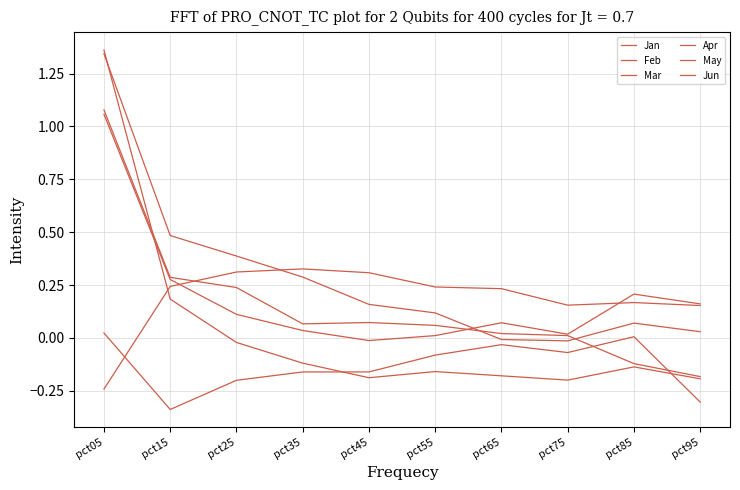

How many lines are shown in the chart?

6